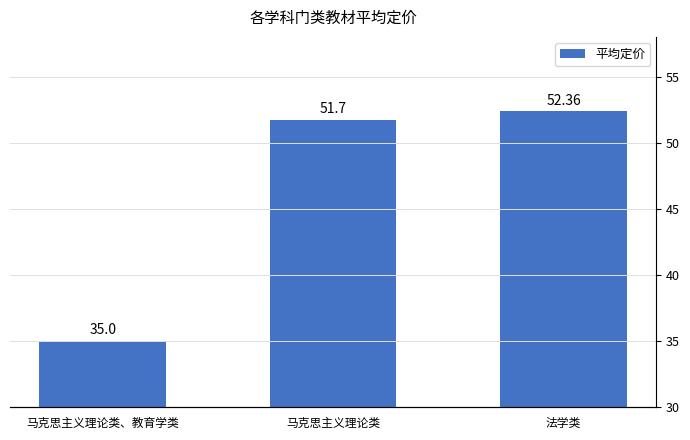

Which has a higher value, 马克思主义理论类、教育学类 or 法学类?

法学类